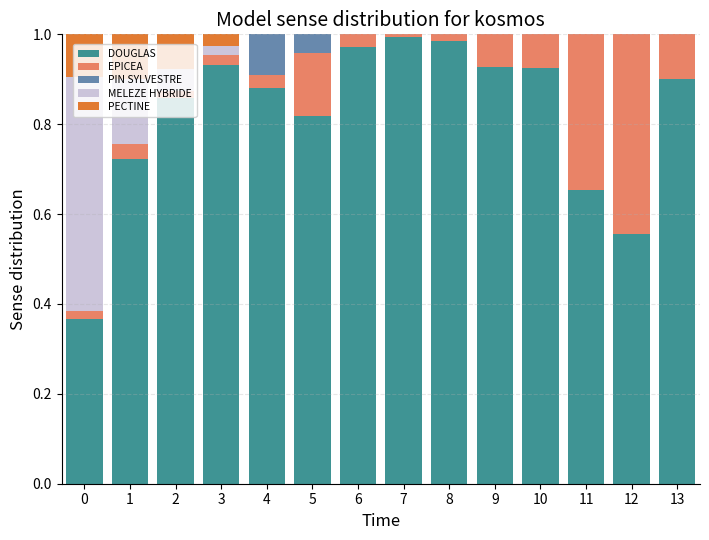

What is the sum of the DOUGLAS values at 4 and 11?

1.5